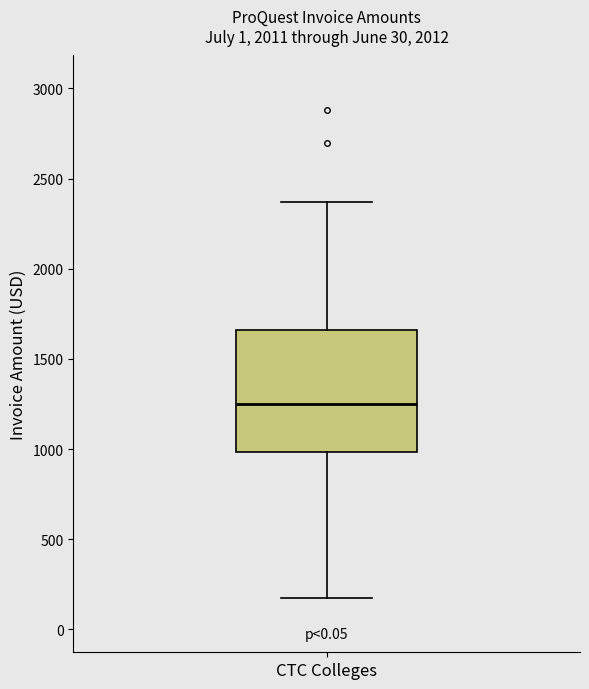

Where does the lower whisker of the box for CTC Colleges end on the y-axis? The values are not printed on the chart, so give them approximately, as read against the axis.

150